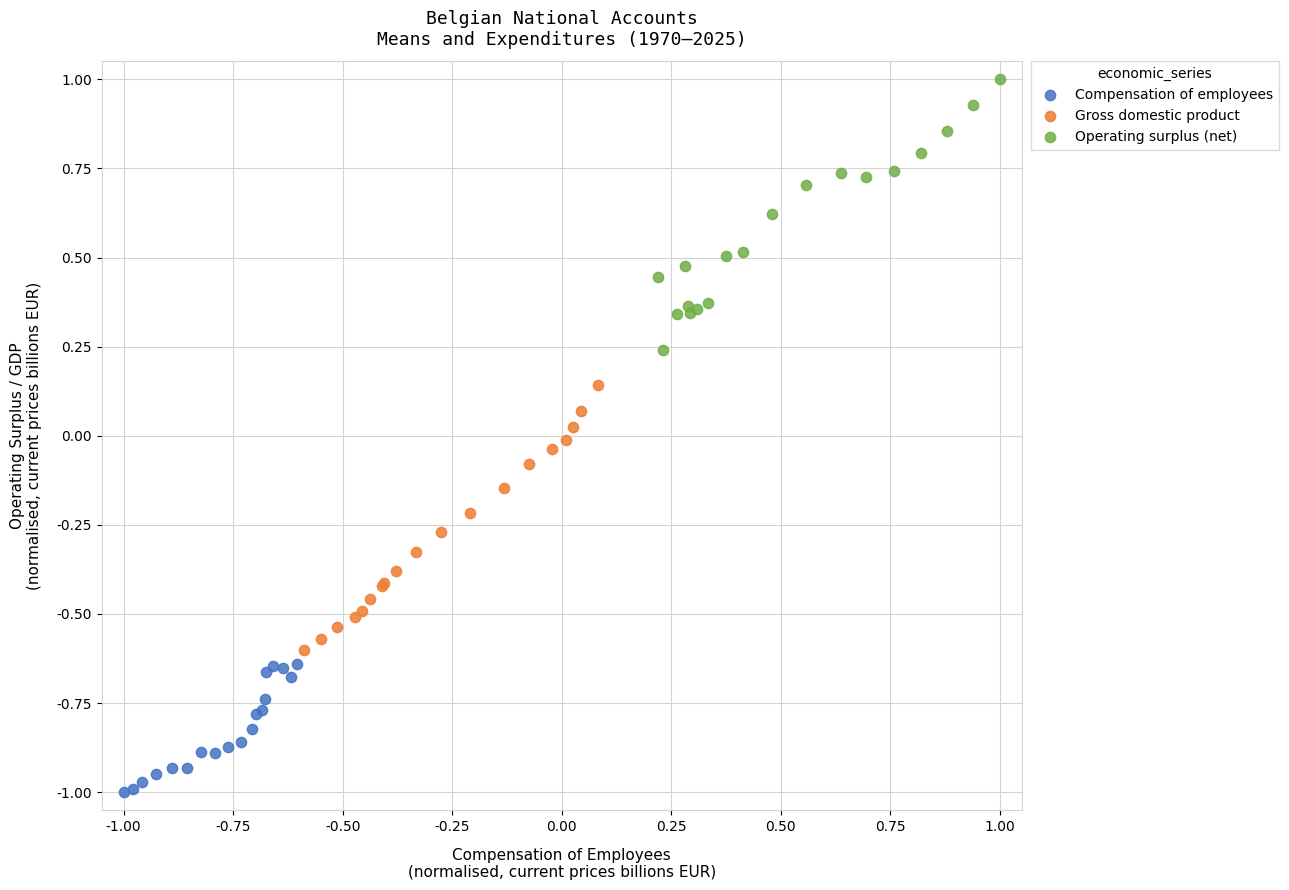

Which series reaches the minimum Y coordinate?

Compensation of employees